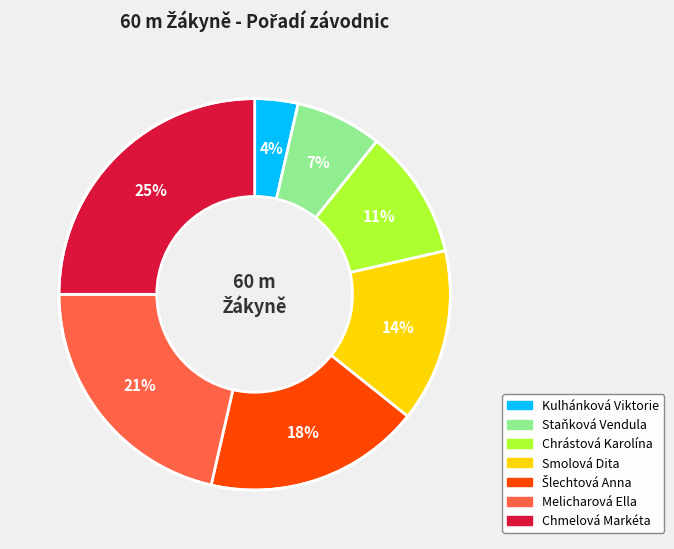

How many segments does this pie chart have?

7